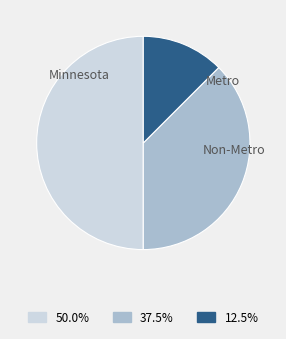

Count the number of slices in the pie.

3